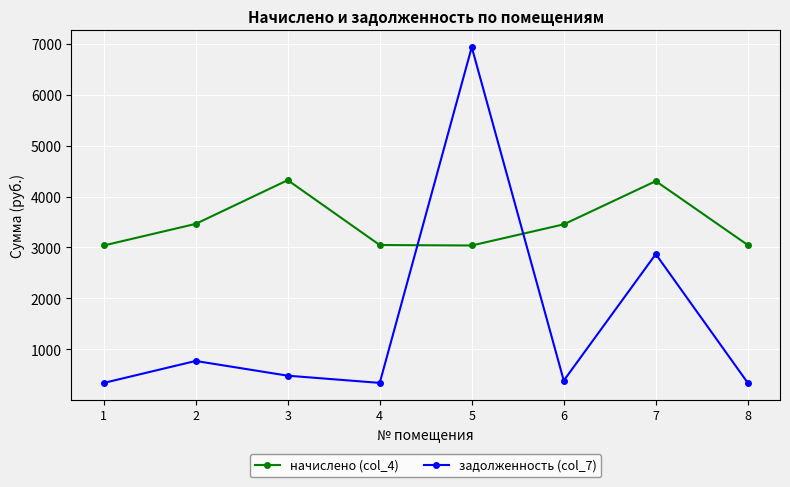

At which label is начислено (col_4) closest to 3679?

2